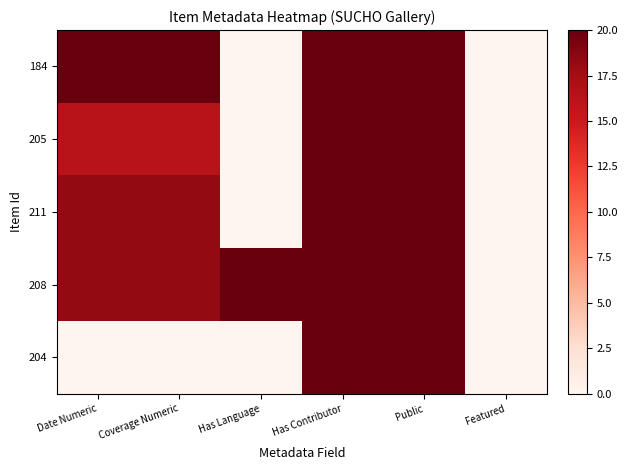

At how many categories does at least one series exceed 16?

5